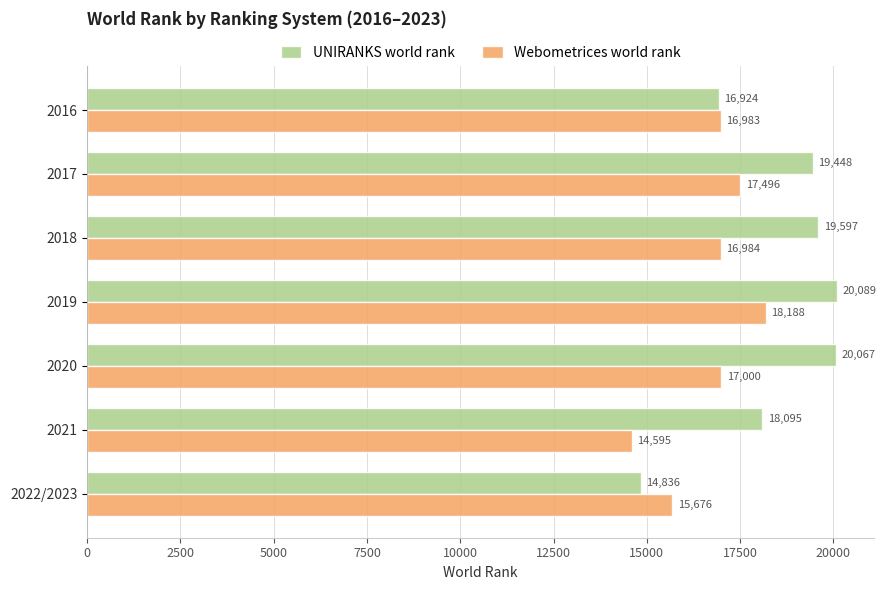

Count the number of categories in the chart.

7